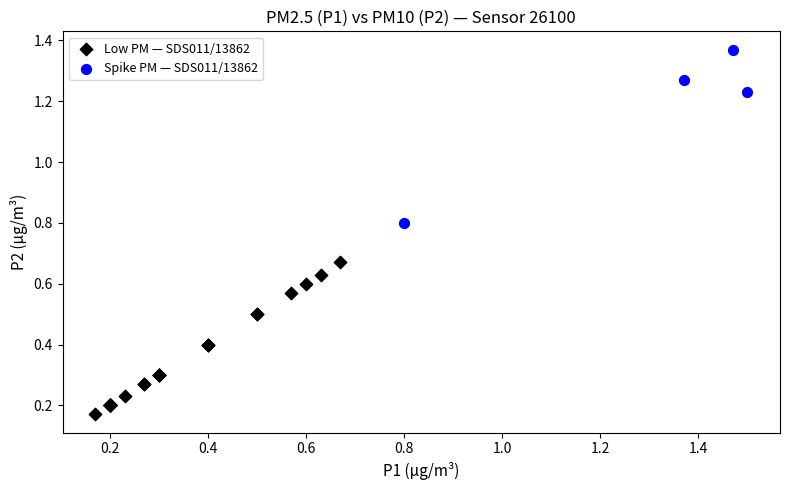

Which series contains the highest Y value?

Spike PM — SDS011/13862